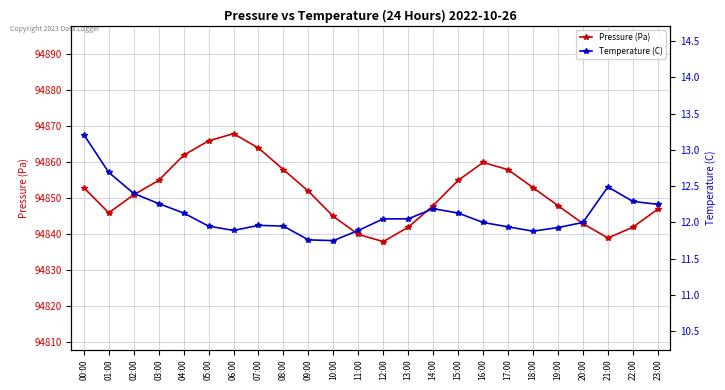

What is the difference between the highest and lowest values at 10:00?

94833.2